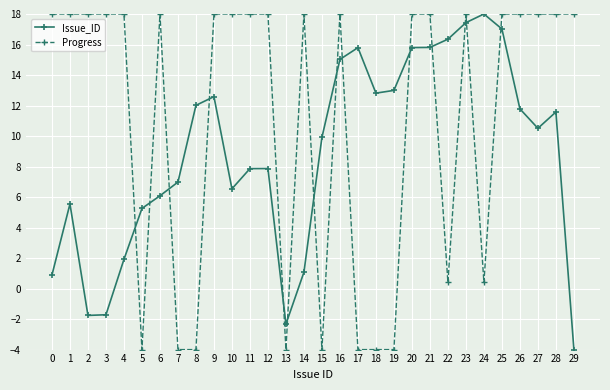

The Issue_ID series shows 6.5 at 10. True or false?

True